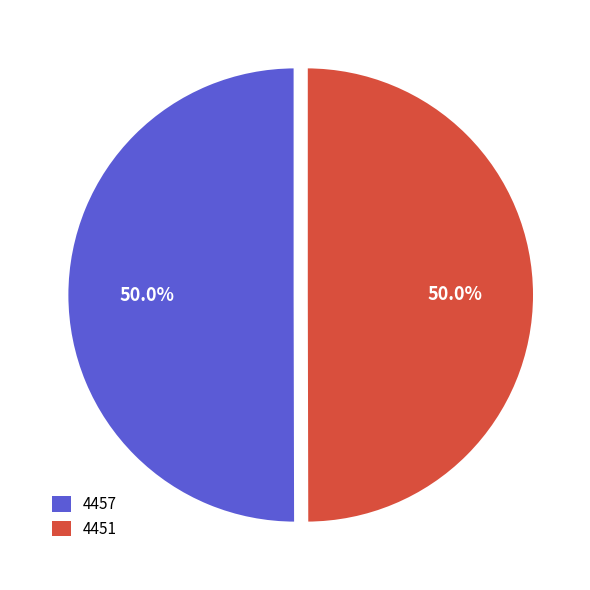

To the nearest percent, what is the combined percentage of 4457 and 4451?

100%